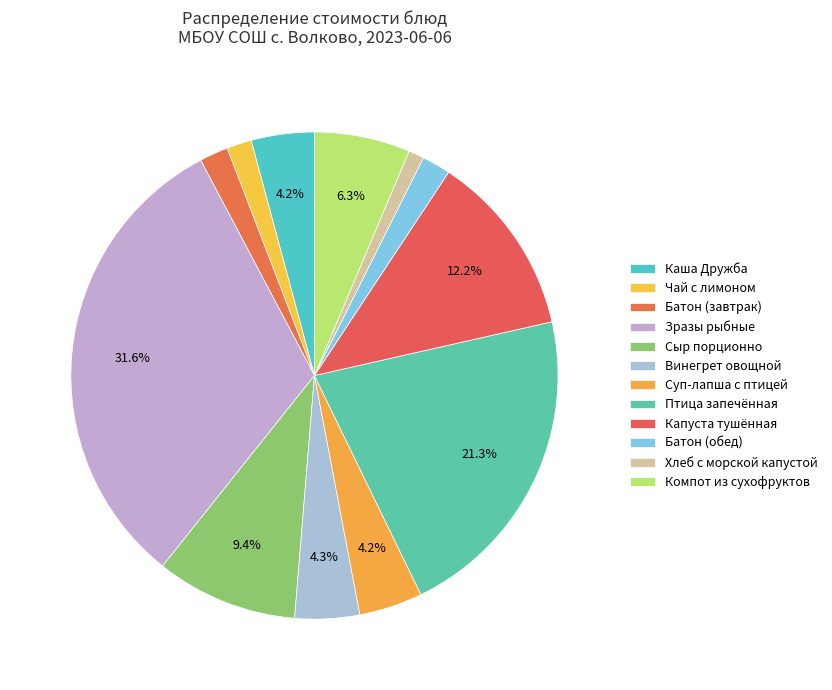

What is the total percentage of Сыр порционно and Птица запечённая?

30.8%